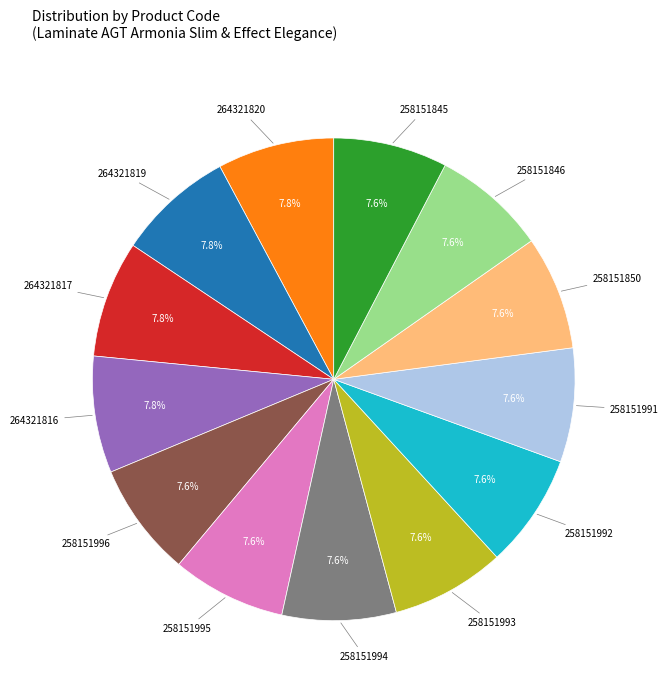

Does any single category account for the majority?

No